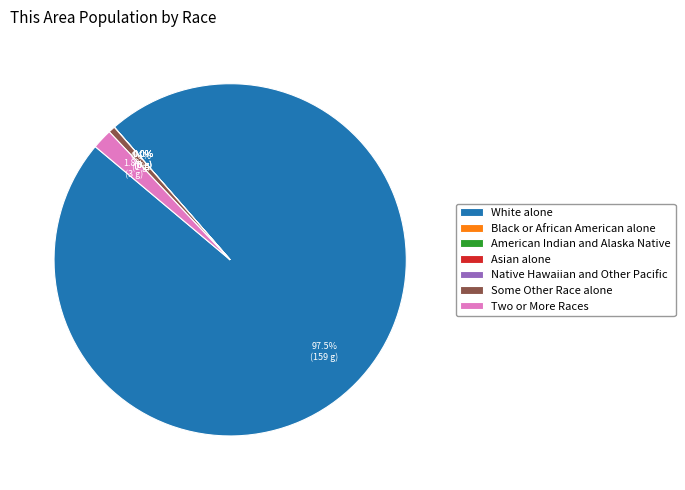

Is there a majority slice in this chart?

Yes